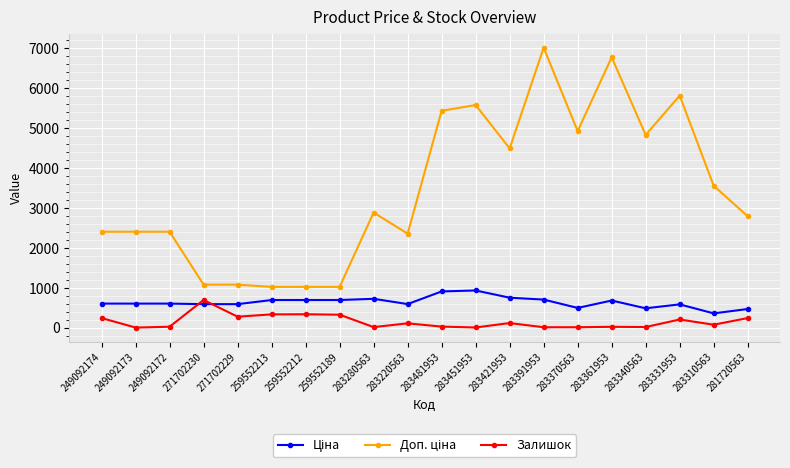

True or false: Залишок has a value of 238.0 at 249092174.

True